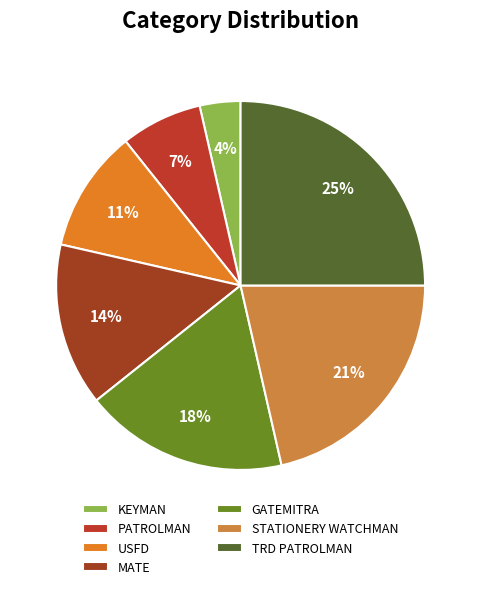

To the nearest percent, what is the difference between the USFD and PATROLMAN slice percentages?

4%